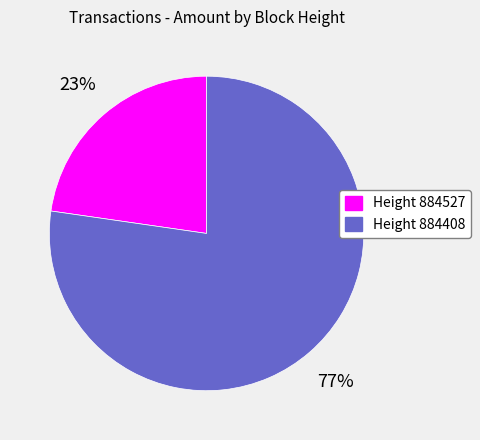

Does any single category account for the majority?

Yes